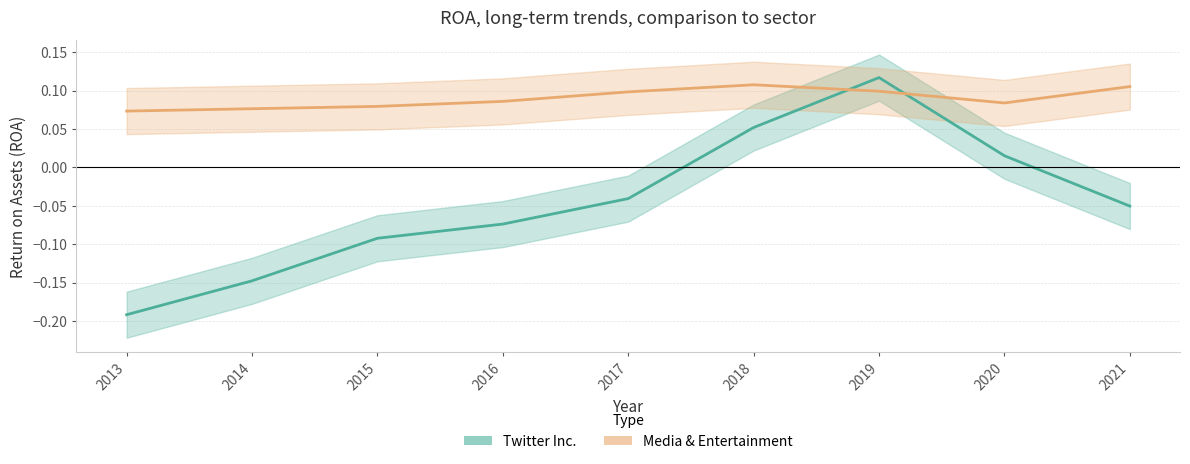

At which category does Twitter Inc. reach its first local peak?

2019